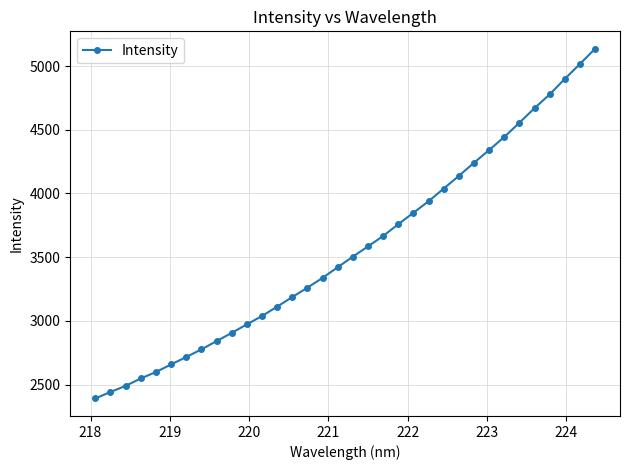

What is the value of the 3rd point from the left?

2489.3